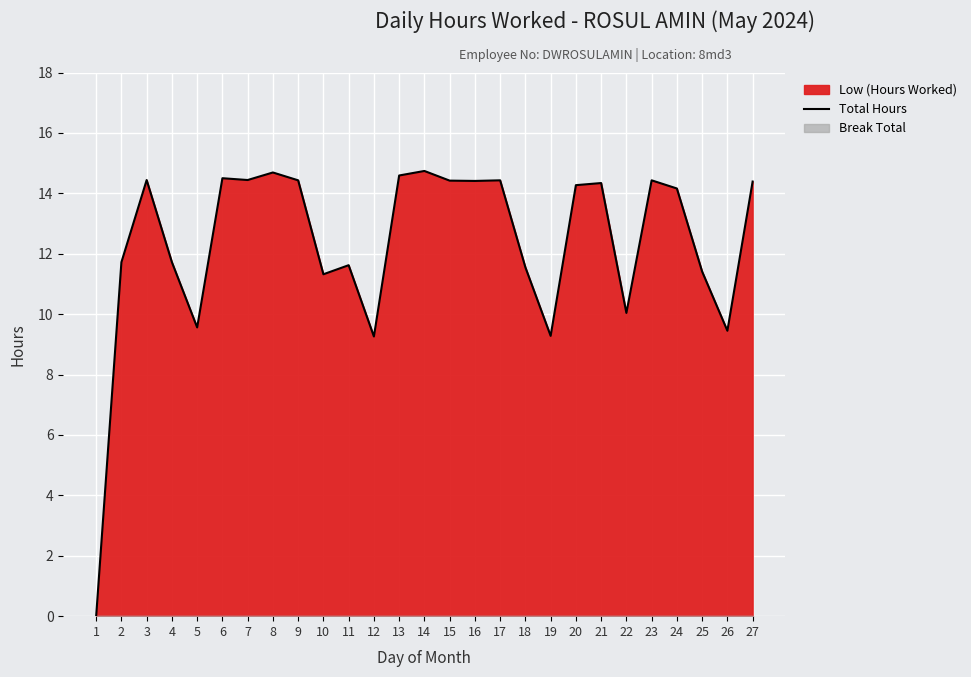

At which category does the chart reach its peak across all series?

14